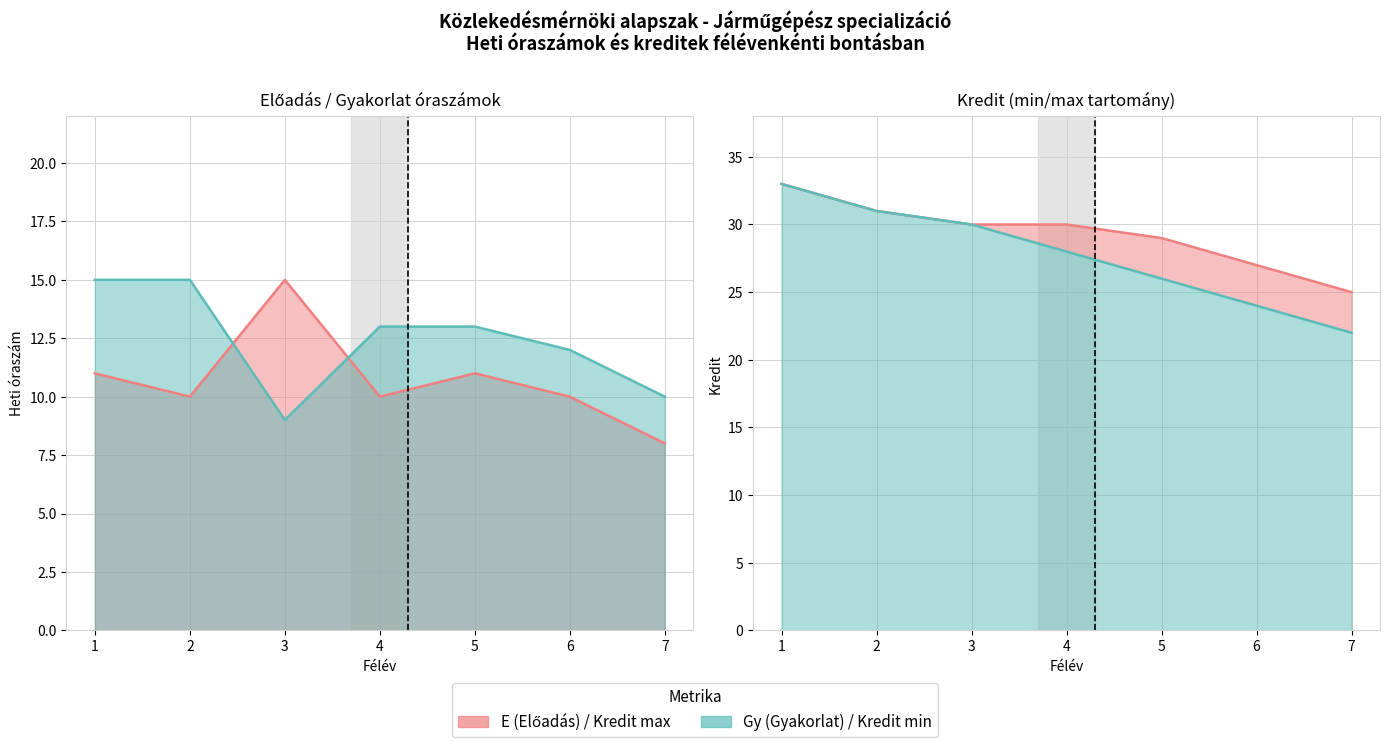

Is it true that E (Előadás) equals 10 at 6?

True